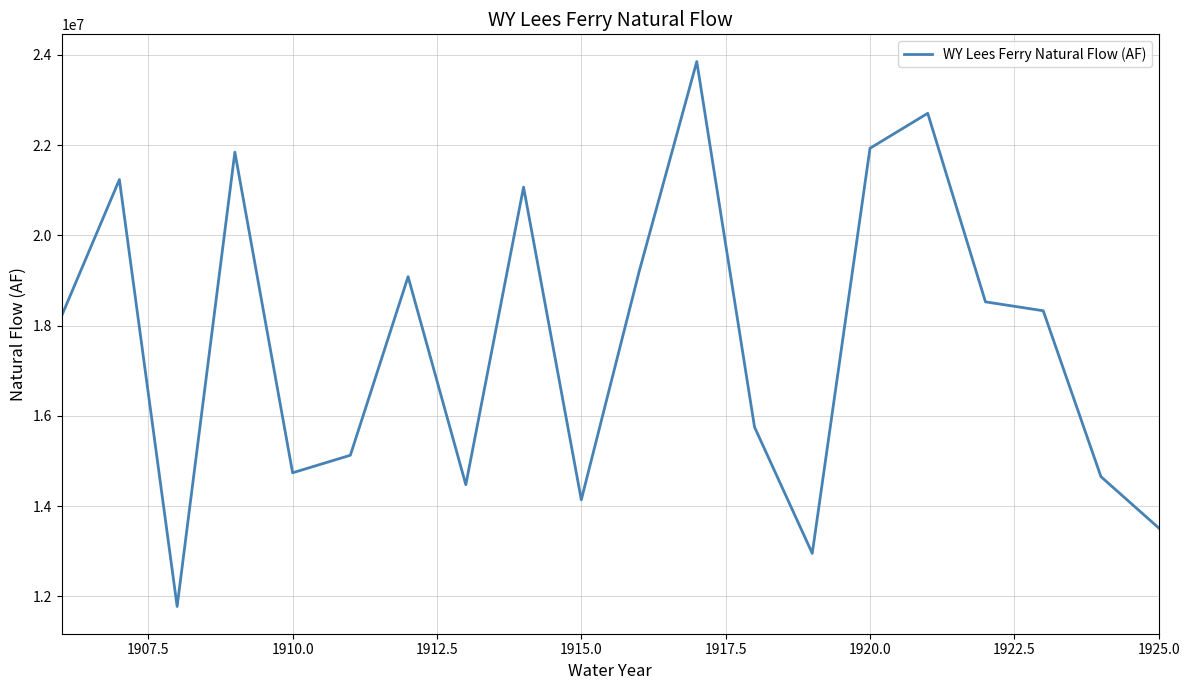

What is the difference between the maximum and minimum values?

12075307